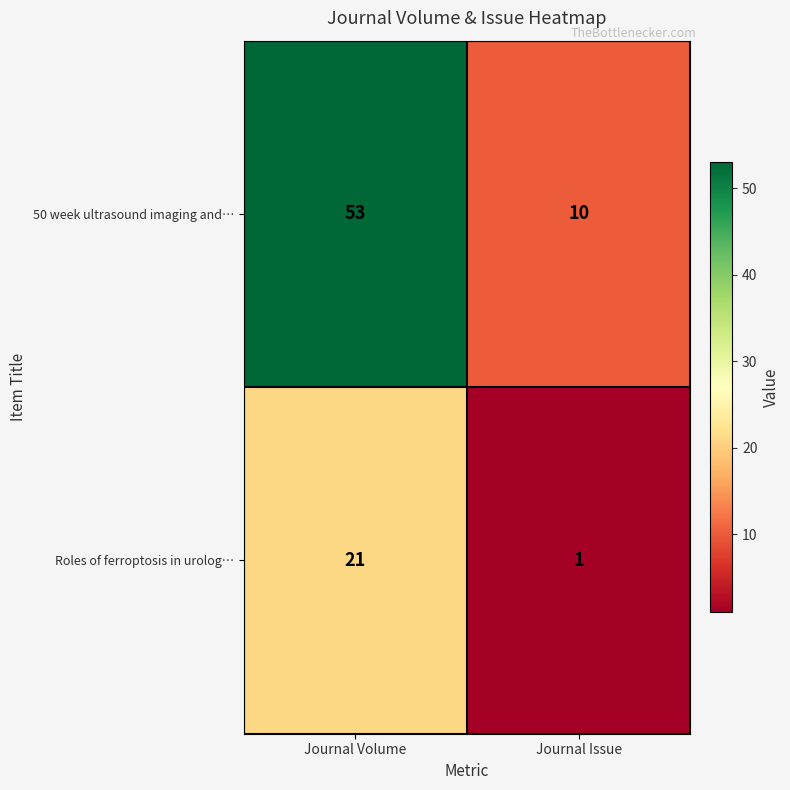

Rank the series at Journal Issue from lowest to highest value.

Roles of ferroptosis in urolog…, 50 week ultrasound imaging and…